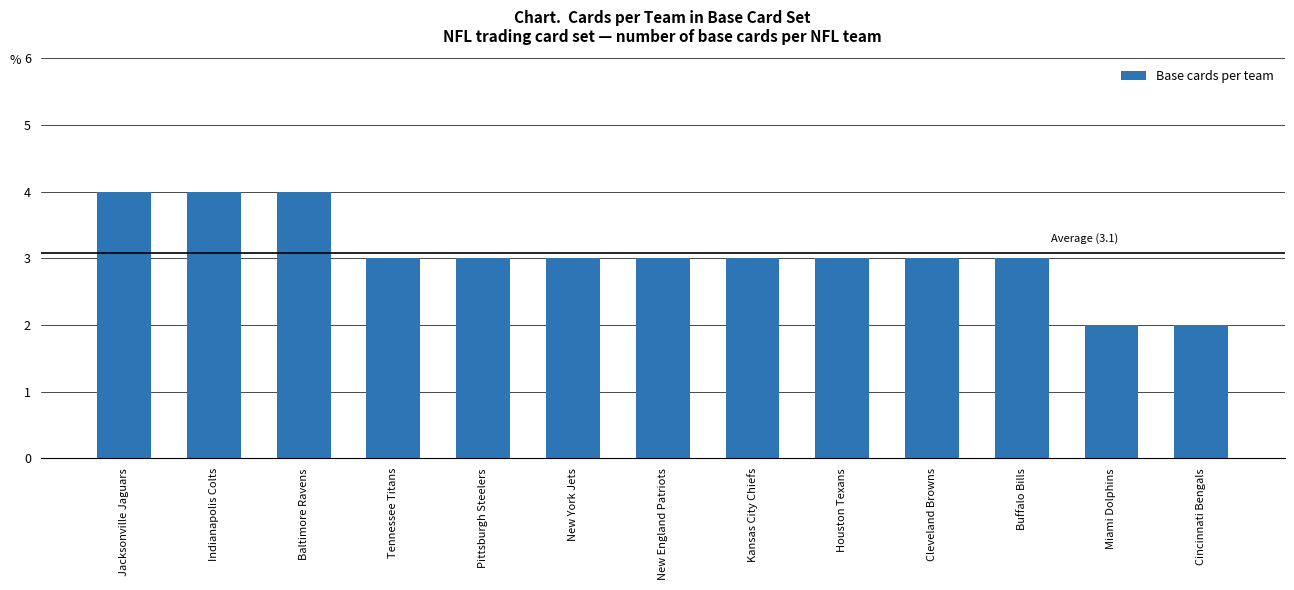

Does the chart contain stacked bars?

No